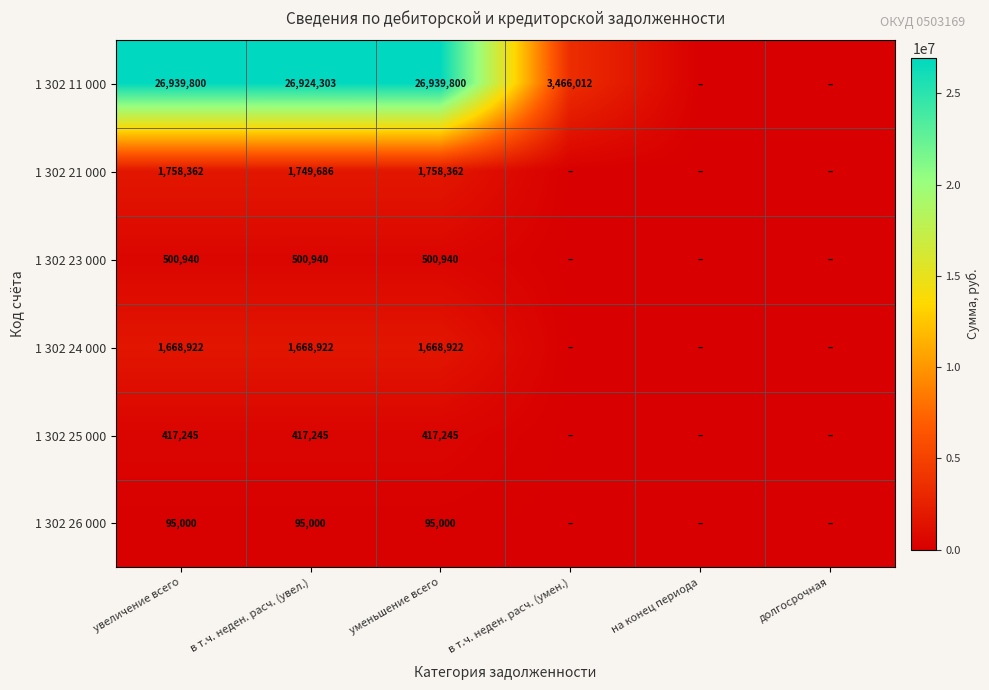

What is the spread (max minus min) of values at увеличение всего?

26844800